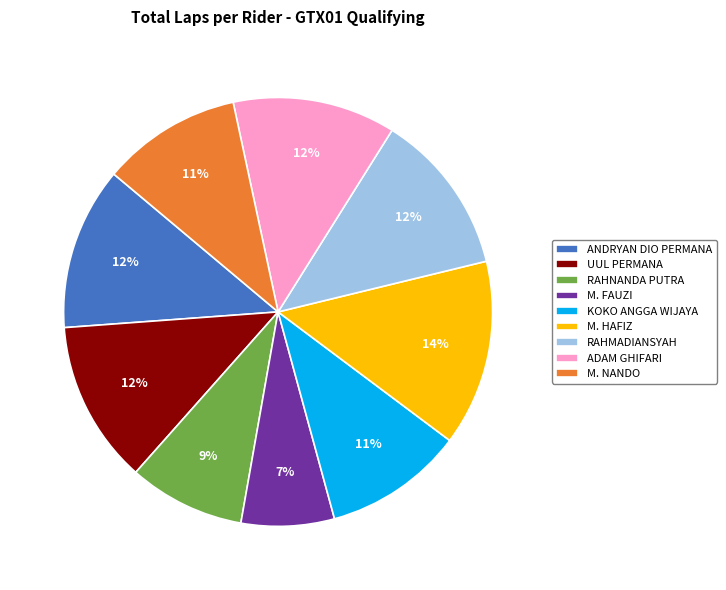

Combined, do KOKO ANGGA WIJAYA and M. NANDO account for over 50%?

No